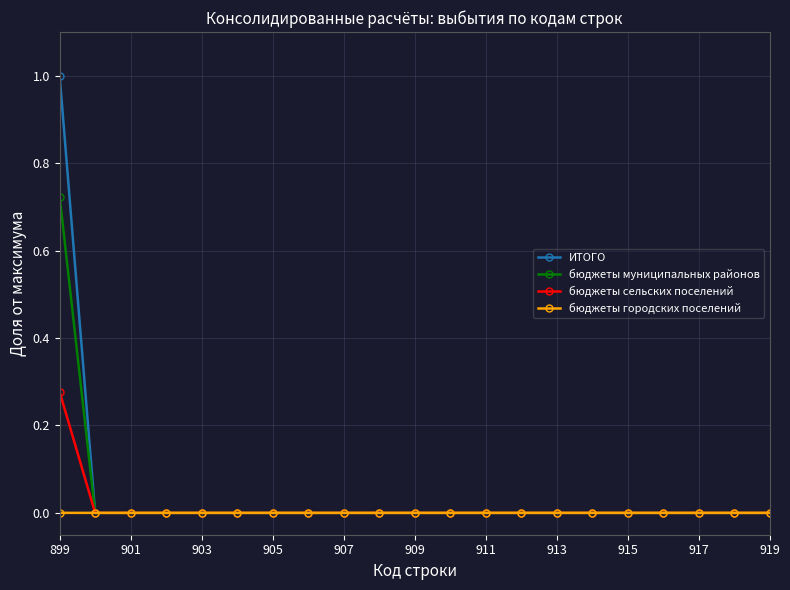

How many бюджеты сельских поселений values are between 0 and 1?

21